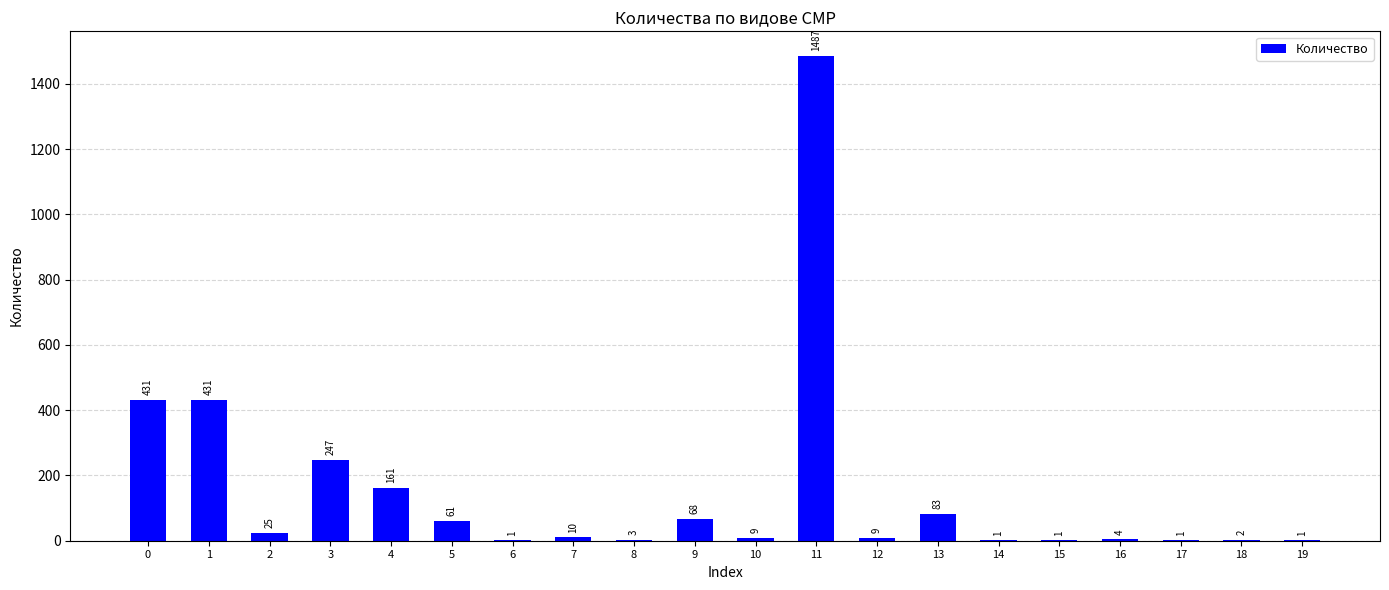

What is the maximum value shown in the chart?

1487